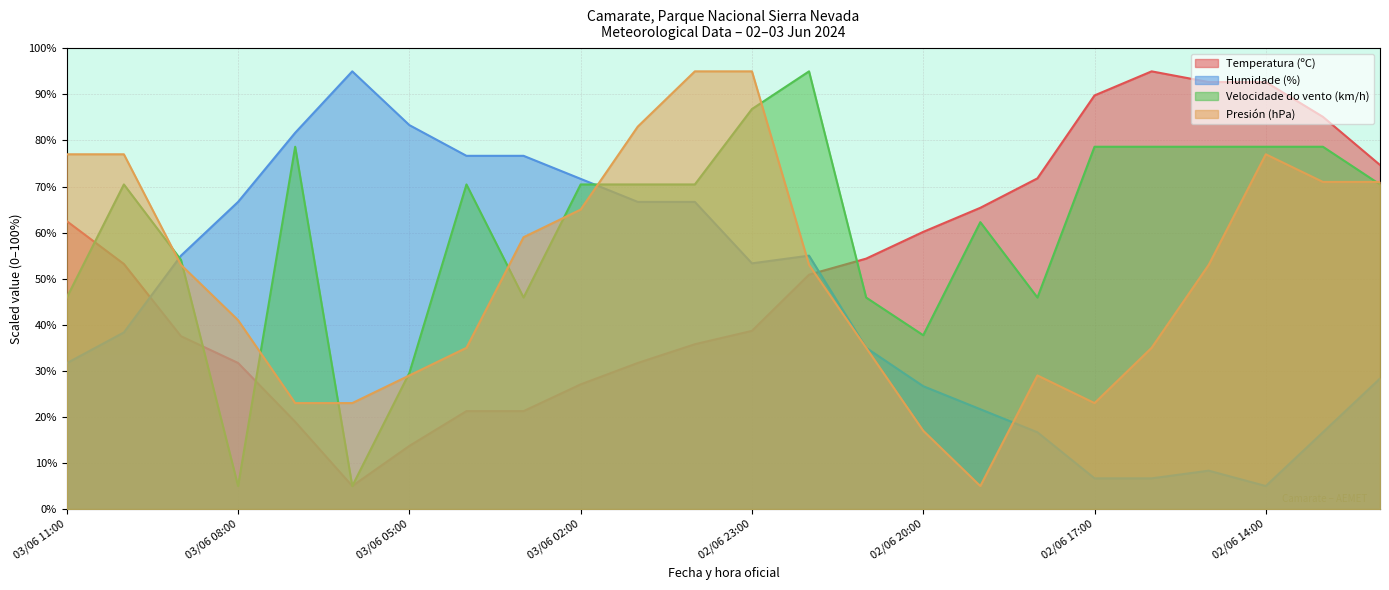

Rank the series at 02/06 16:00 from highest to lowest value.

Temperatura (ºC), Velocidade do vento (km/h), Presión (hPa), Humidade (%)